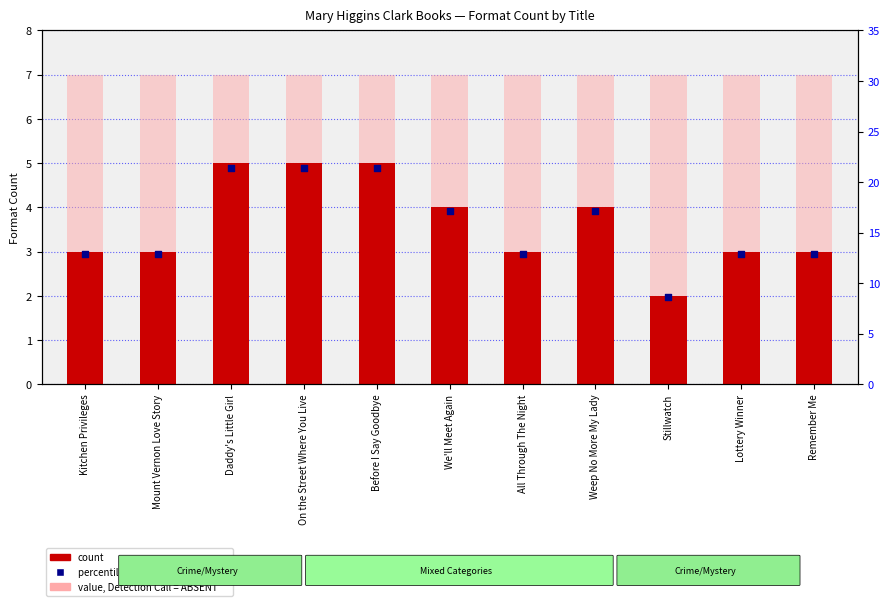

At how many categories does at least one series exceed 10?

10